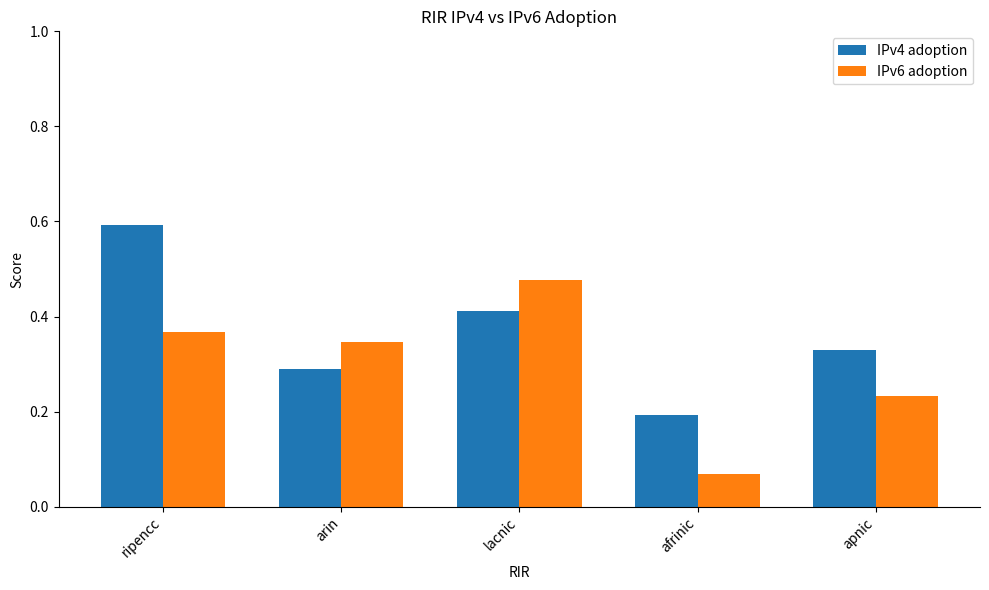

At which category does the chart reach its peak across all series?

ripencc